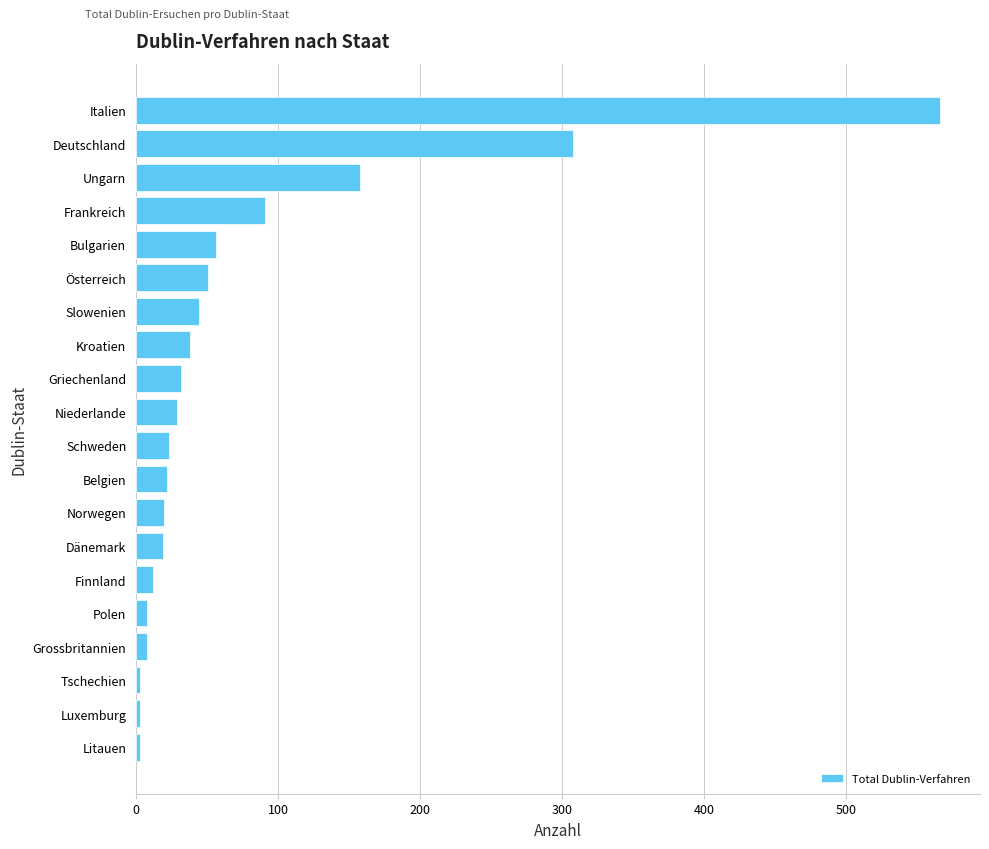

What is the sum of all values?

1494